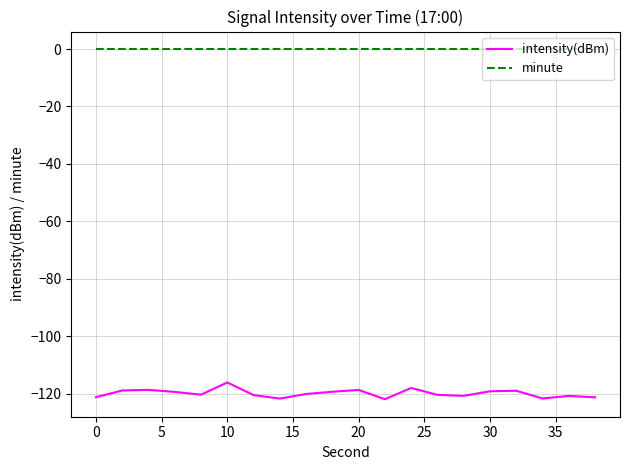

Count the number of data series in this chart.

2